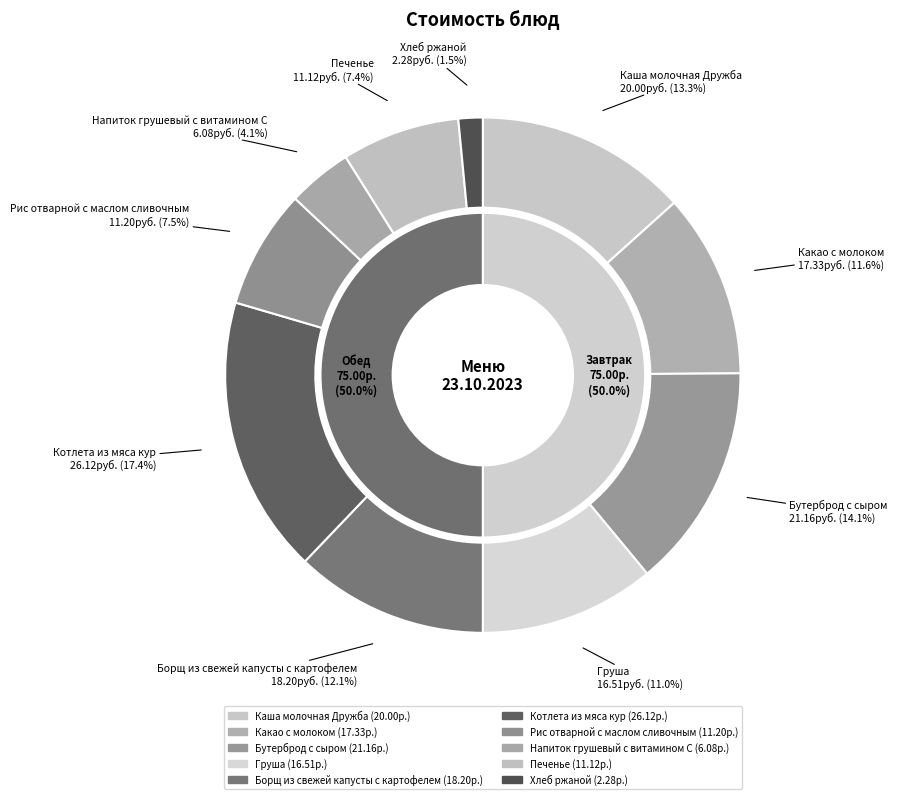

Is the sum of Котлета из мяса кур and Груша greater than half?

No